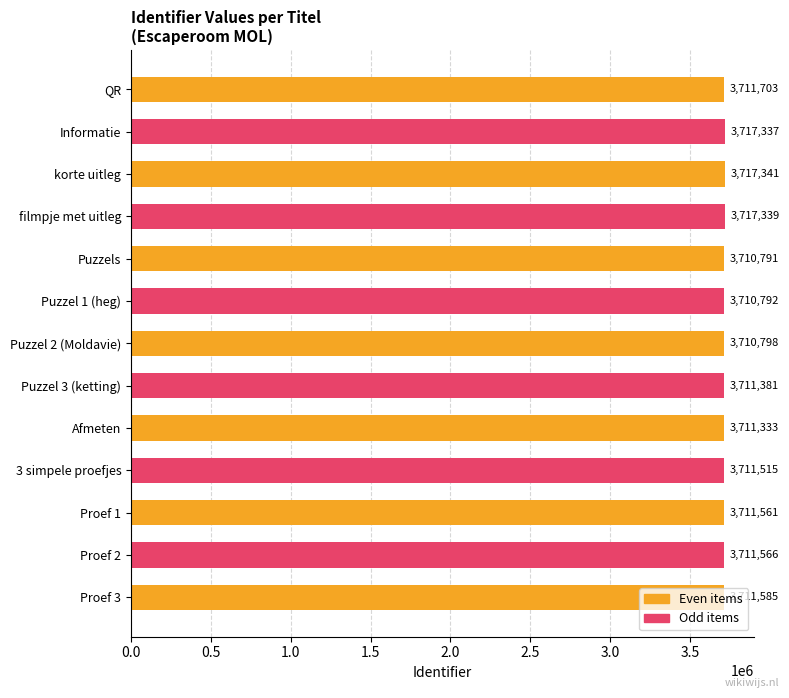

Which has a higher value, Puzzel 3 (ketting) or Puzzel 1 (heg)?

Puzzel 3 (ketting)